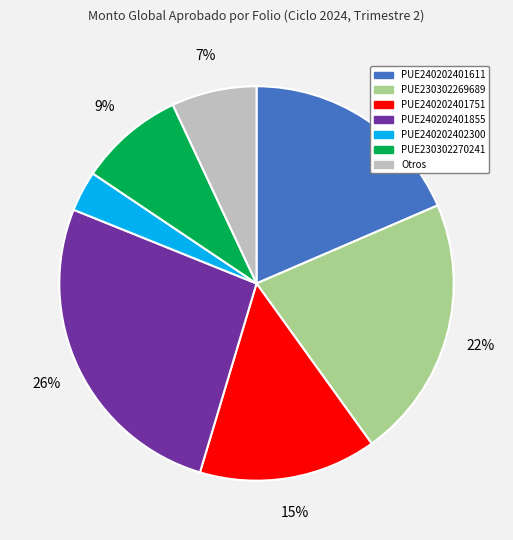

To the nearest percent, what is the difference between the largest and smallest slice percentages?

23%